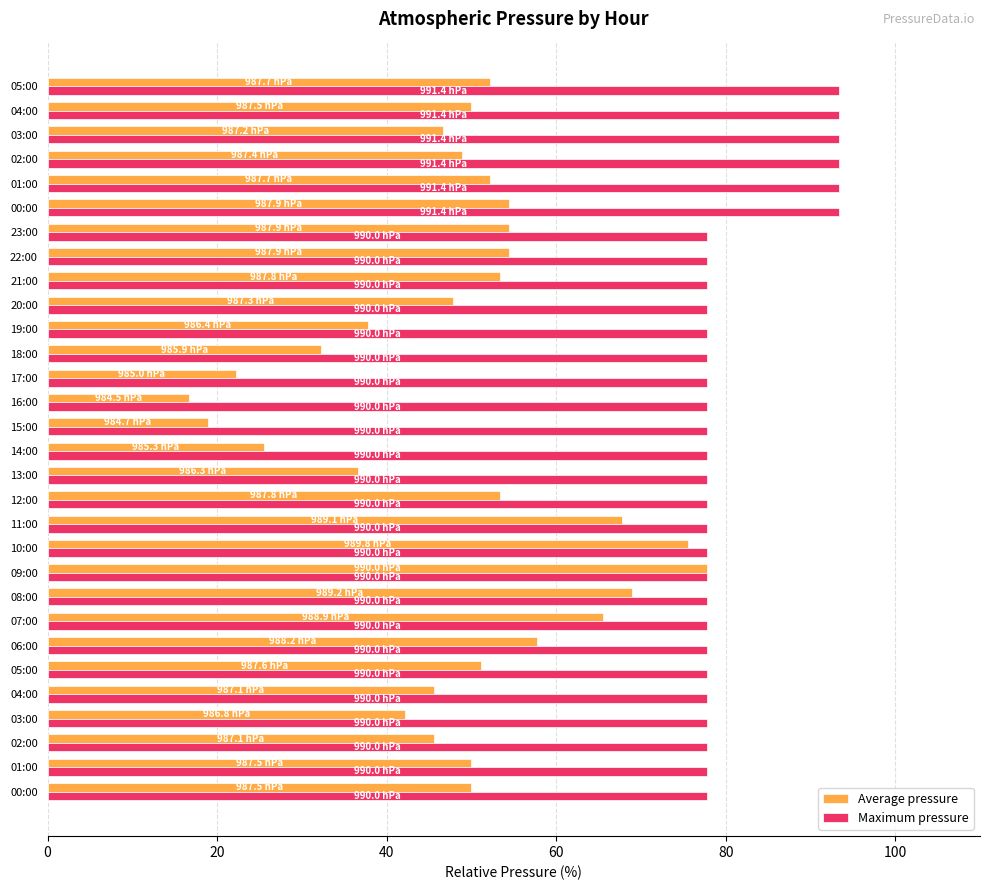

How many categories are shown in the chart?

30